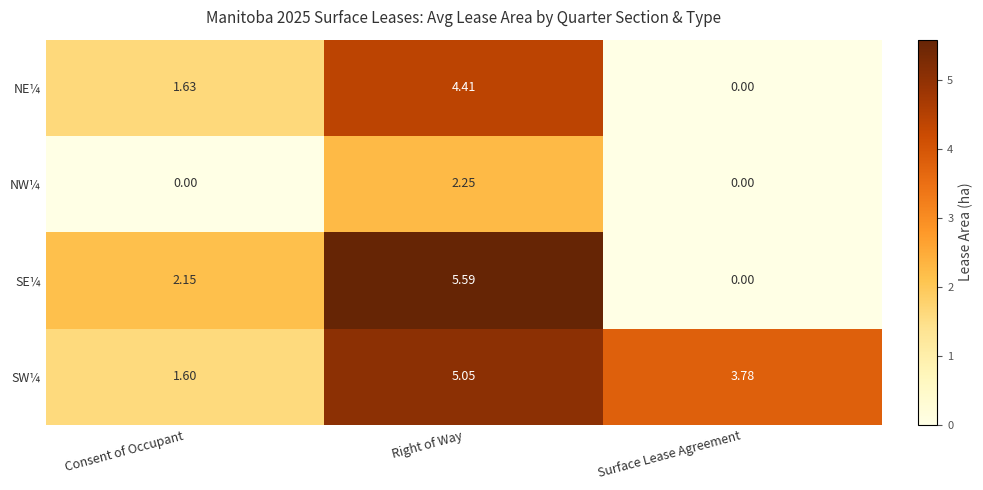

At which label does SE¼ first exceed 2?

Consent of Occupant